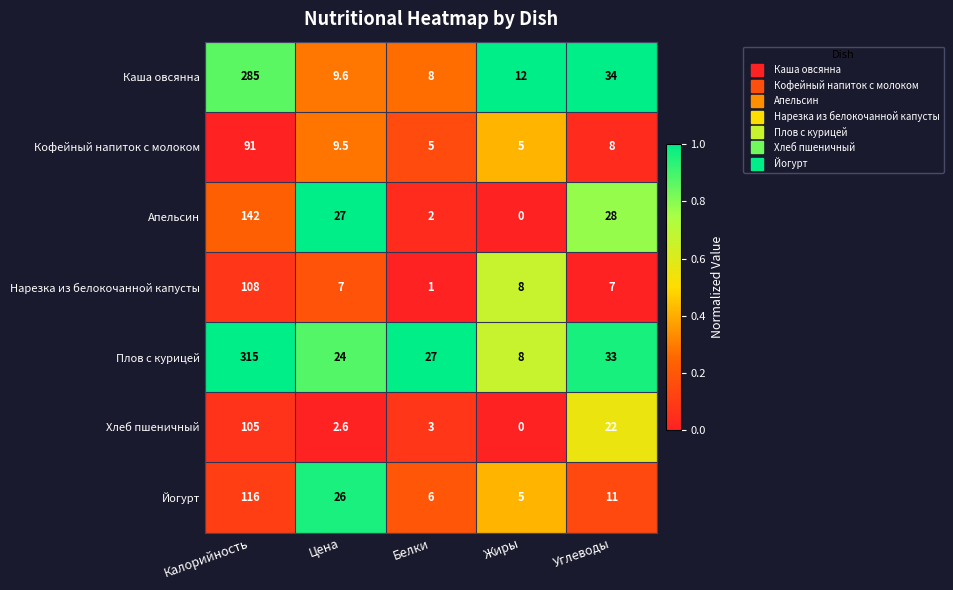

Is it true that Каша овсянна equals 9.6 at Цена?

True